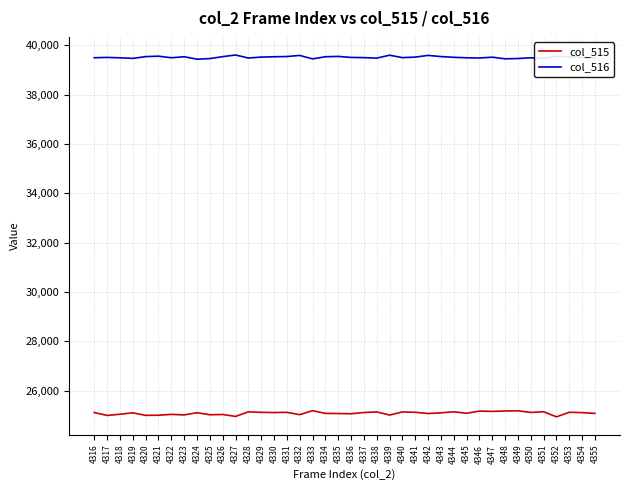

What is the difference between the highest and lowest values at 4346?

14319